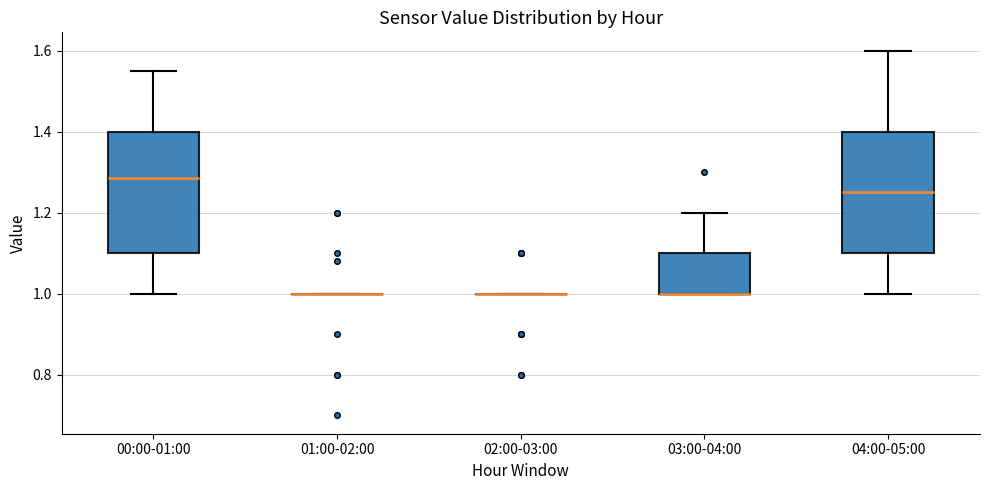

Reading left to right, transcribe this box plot: for each box, give where its median line is, the range the box spans, and where its two whiskers end, as read against the y-axis. The values are not printed on the chart, so give them approximately, as read against the axis.

00:00-01:00: median 1.28, box 1.10 to 1.40, whiskers 1.00 to 1.56
01:00-02:00: box collapsed to a line at 1.00, whiskers 1.00 to 1.00
02:00-03:00: box collapsed to a line at 1.00, whiskers 1.00 to 1.00
03:00-04:00: median 1.00 (drawn on the box's lower edge), box 1.00 to 1.10, whiskers 1.00 to 1.20
04:00-05:00: median 1.26, box 1.10 to 1.40, whiskers 1.00 to 1.60